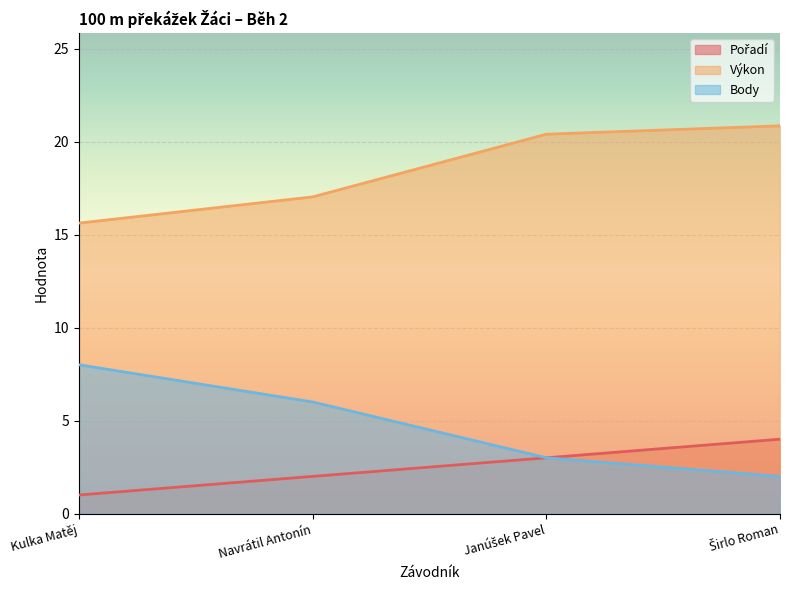

What is the label of the 1st point from the left?

Kulka Matěj